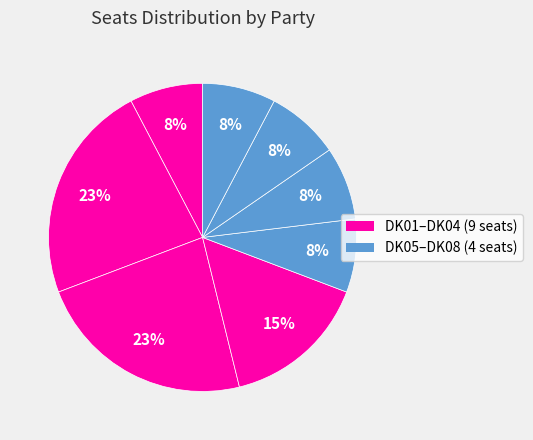

Count the number of slices in the pie.

8